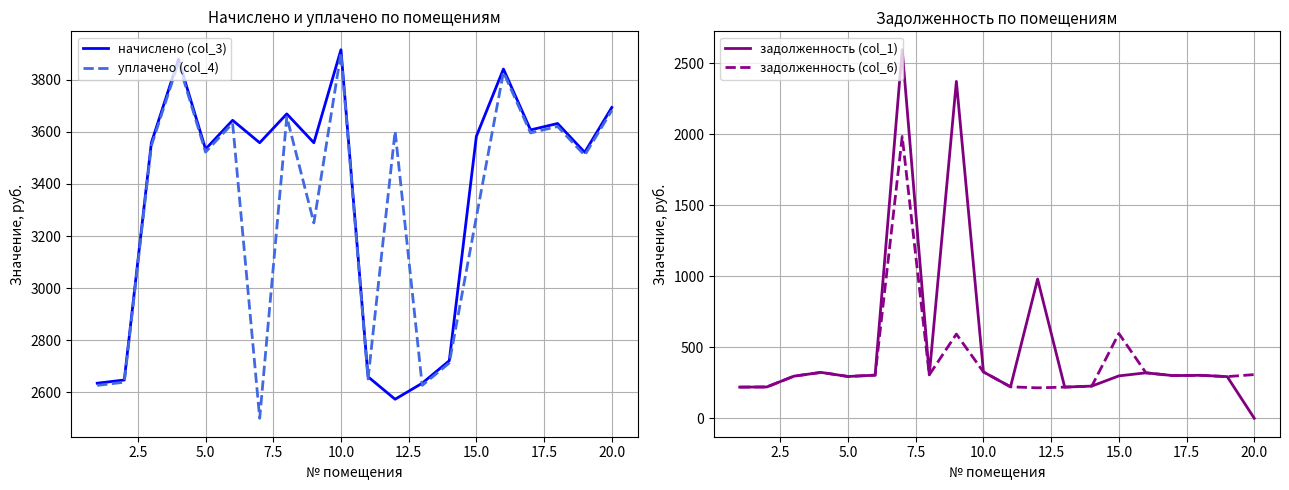

What is the minimum value for начислено (col_3)?

2573.2